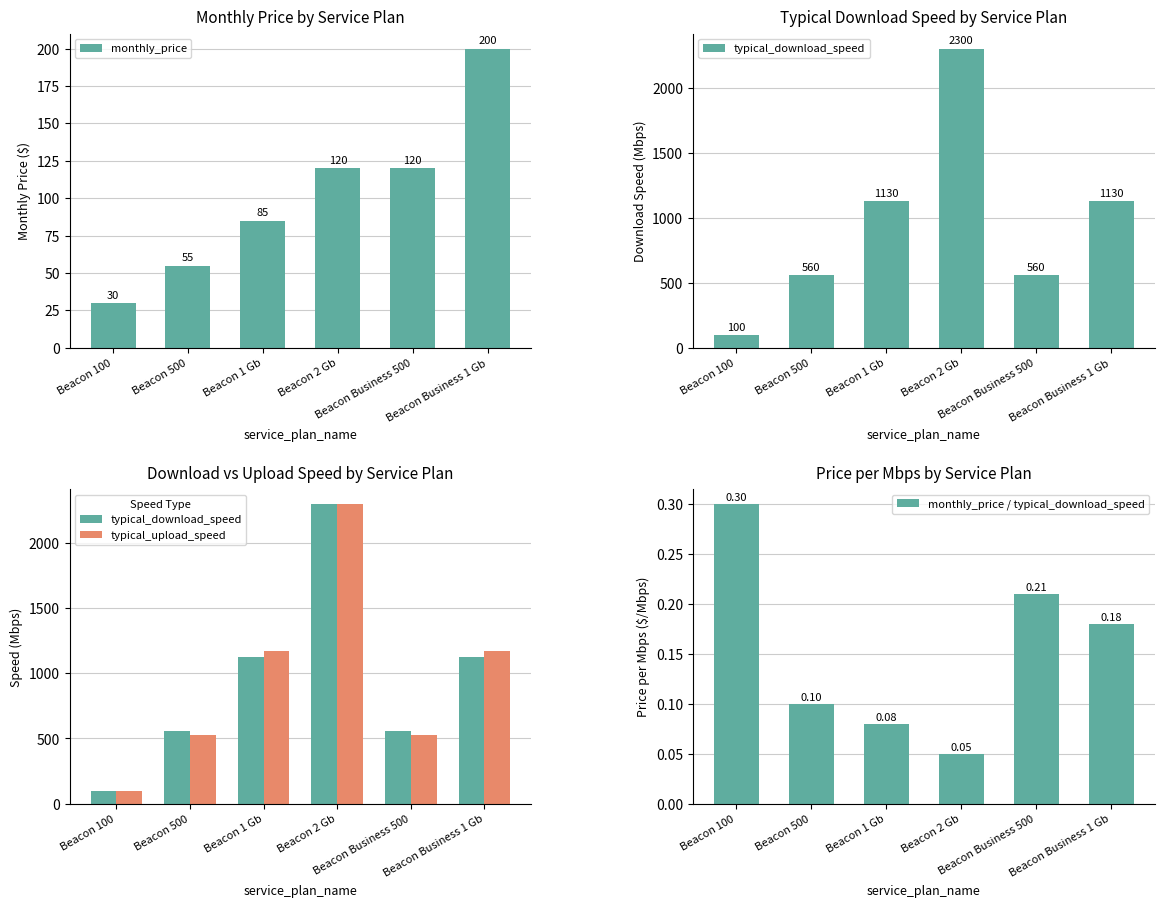

What is the sum of the monthly_price / typical_download_speed values at Beacon 500 and Beacon Business 500?

0.3